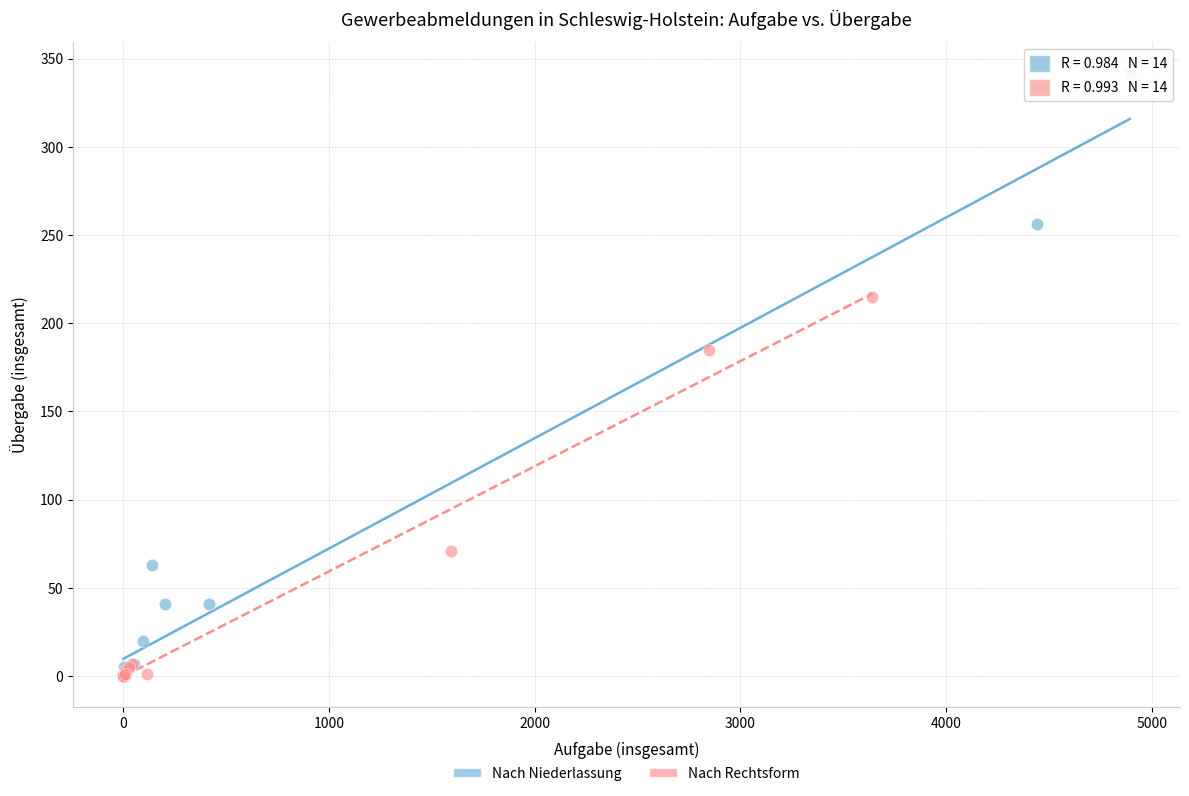

Which series reaches the maximum Y coordinate?

Nach Niederlassung